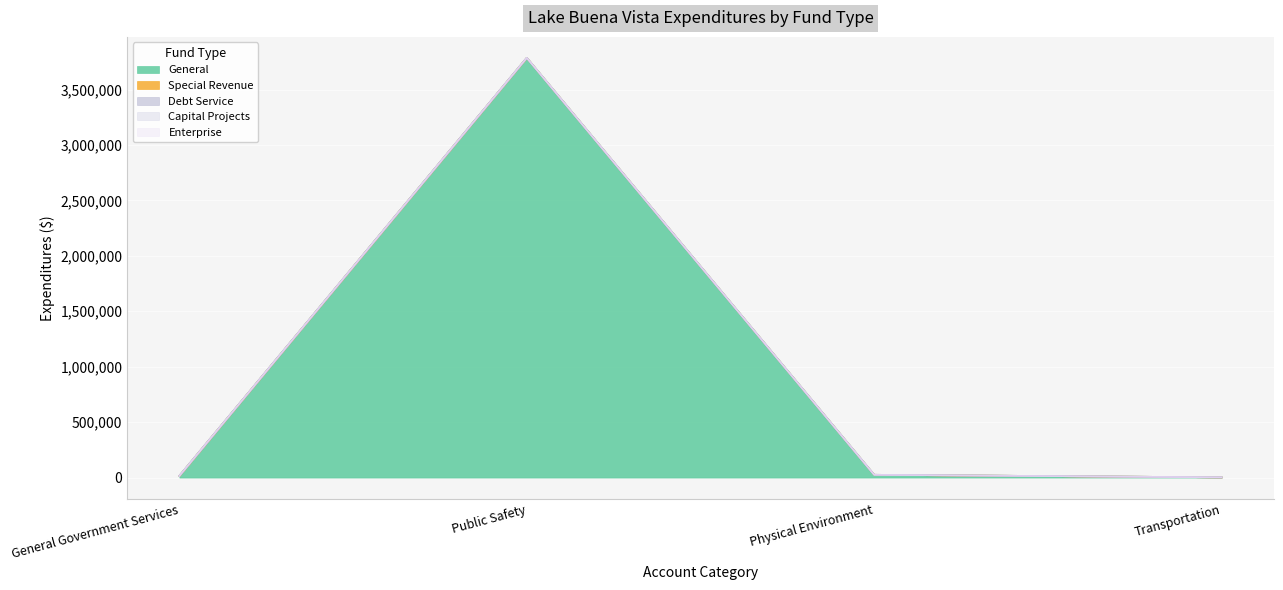

True or false: Enterprise has more than 0 interior local peaks.

False